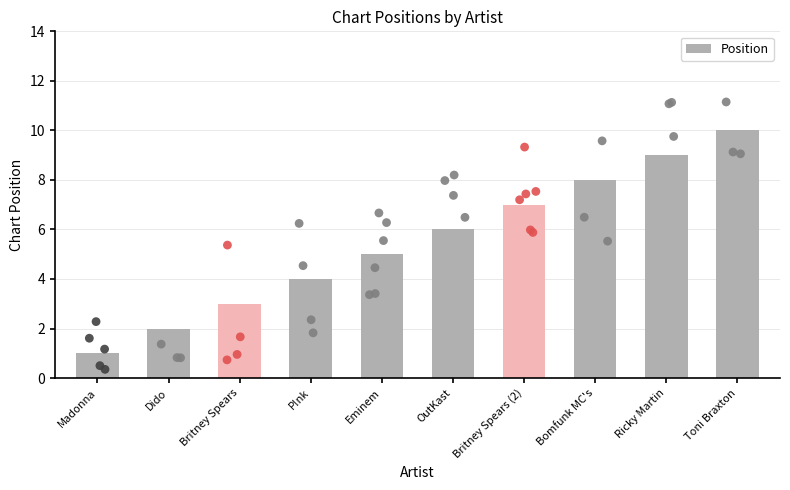

What is the change in value from Ricky Martin to Toni Braxton?

+1